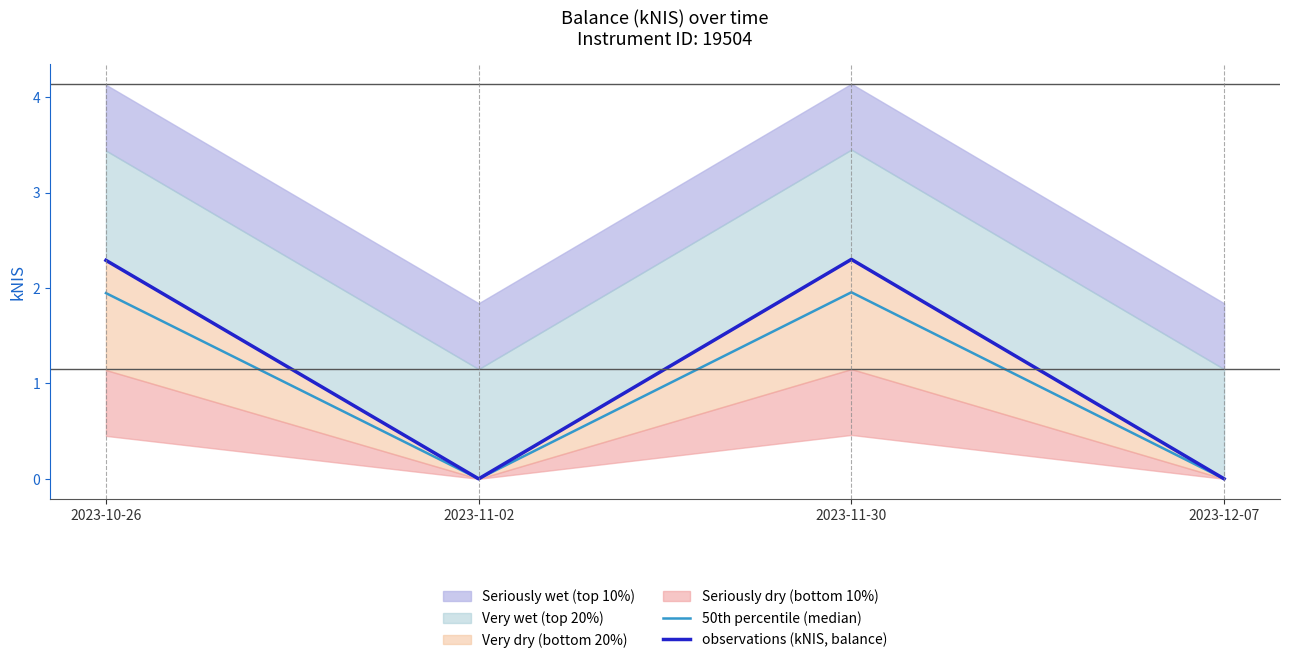

True or false: 50th percentile (median) has a value of 0.0 at 2023-12-07.

True